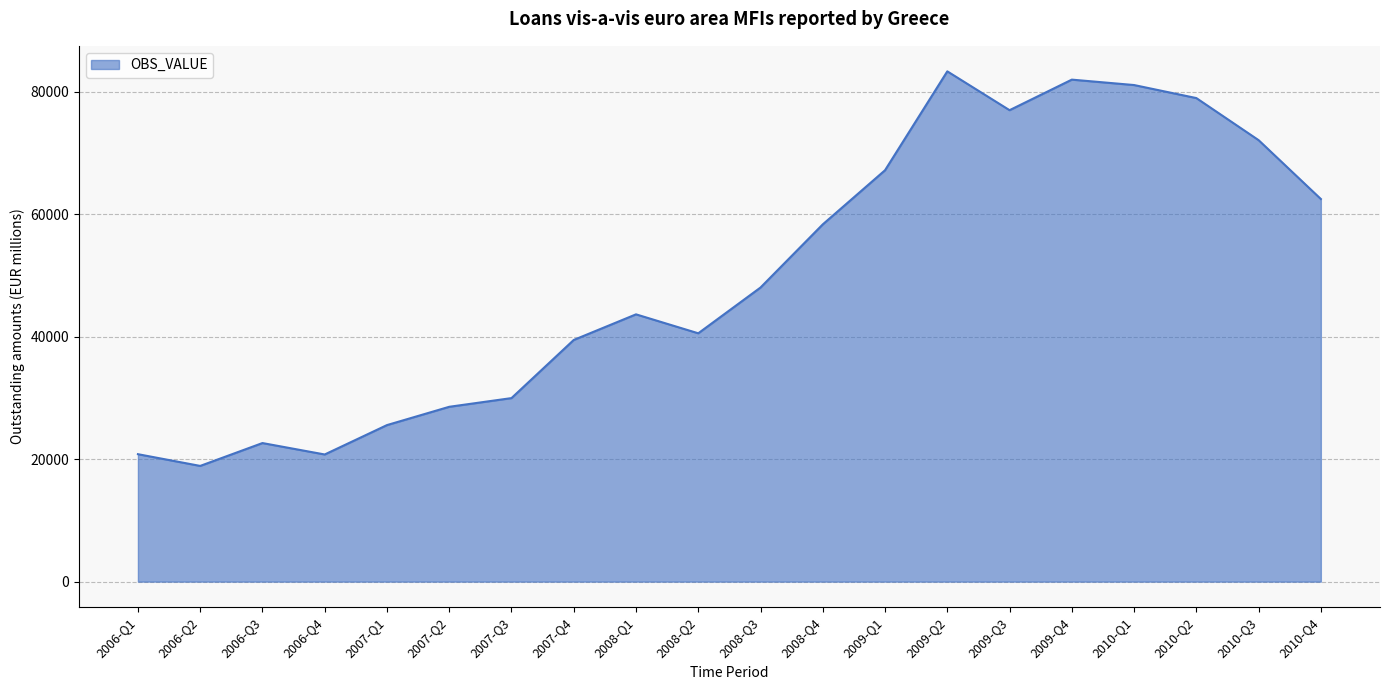

True or false: the data shows 25560 at 2007-Q1.

True